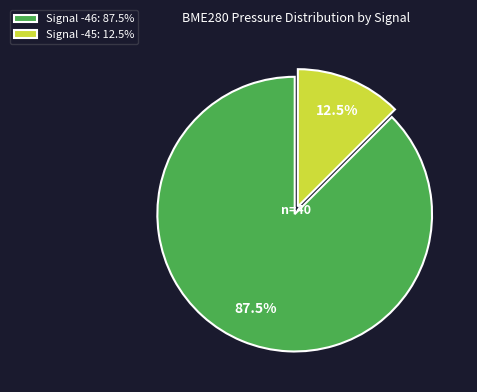

Rank the categories by value from lowest to highest.

Signal -45: 12.5%, Signal -46: 87.5%